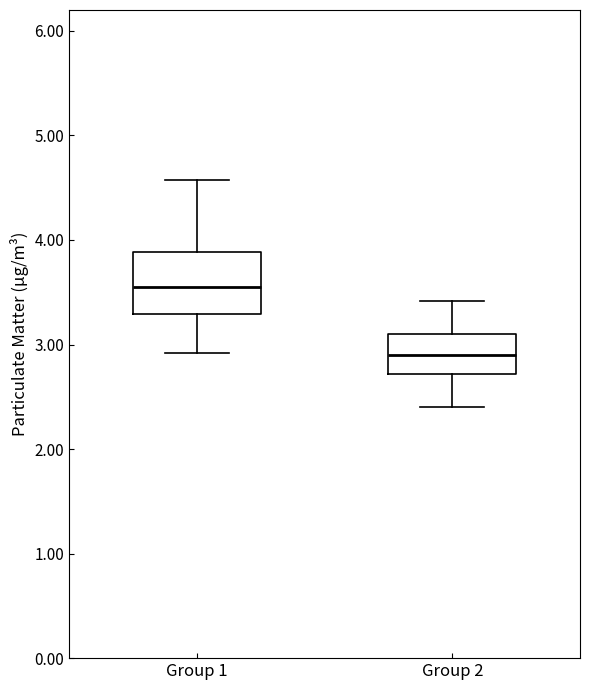

Reading left to right, read every box against the y-axis: the position of its median line, the range the box covers, and the ends of its whiskers. The values are not printed on the chart, so give them approximately, as read against the axis.

Group 1: median 3.6, box 3.3 to 3.9, whiskers 2.9 to 4.6
Group 2: median 2.9, box 2.7 to 3.1, whiskers 2.4 to 3.4